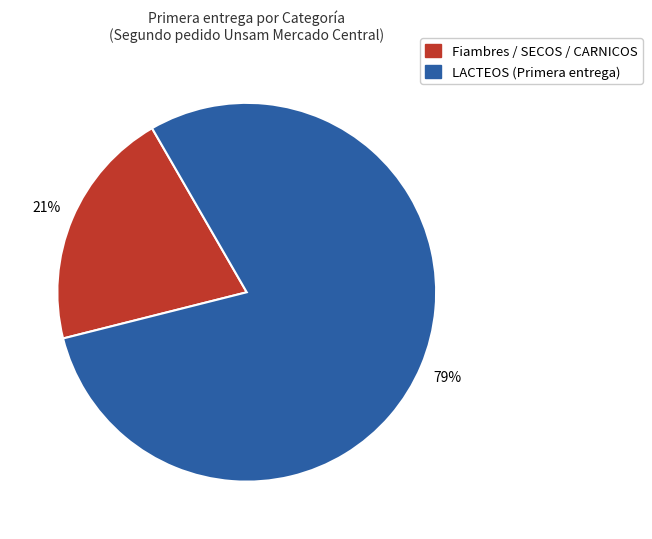

Which category has the biggest portion of the pie?

LACTEOS (Primera entrega)